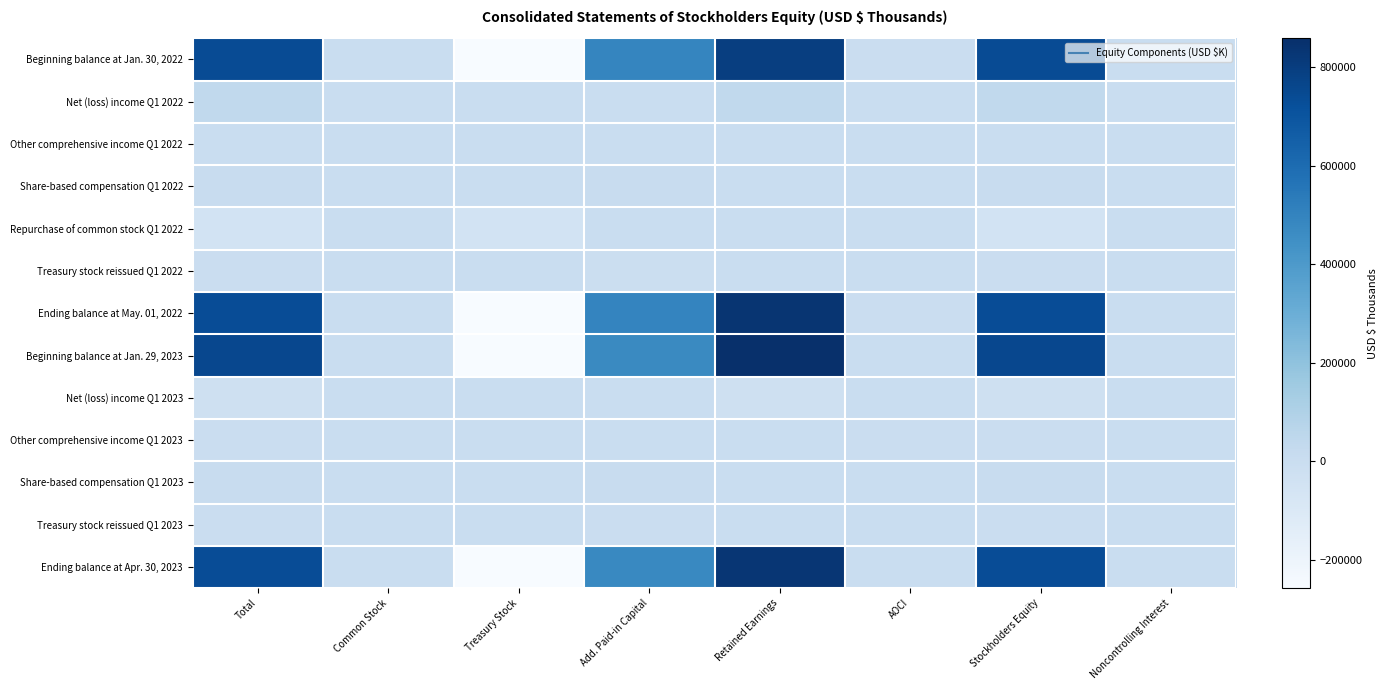

How many distinct data groups are displayed?

13